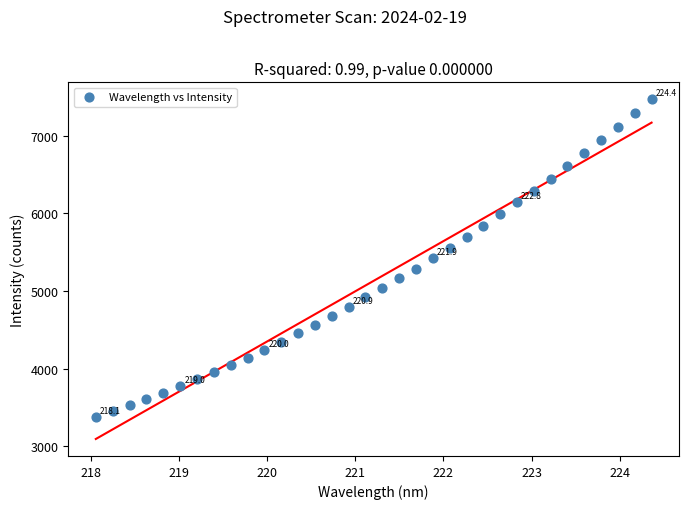

What is the range of X values (max minus min)?

6.3